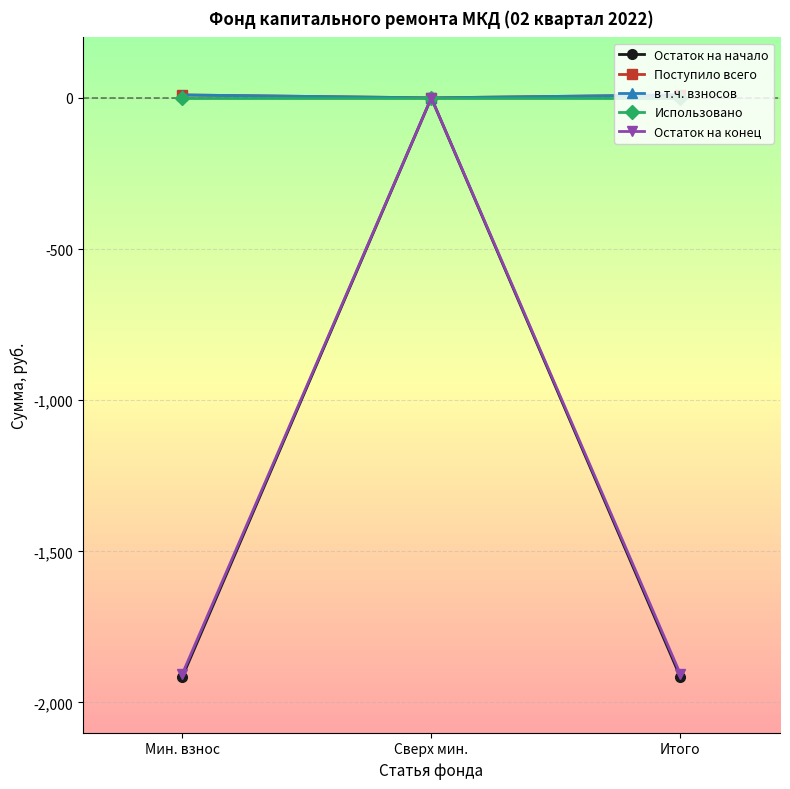

What position from the right is Мин. взнос?

3